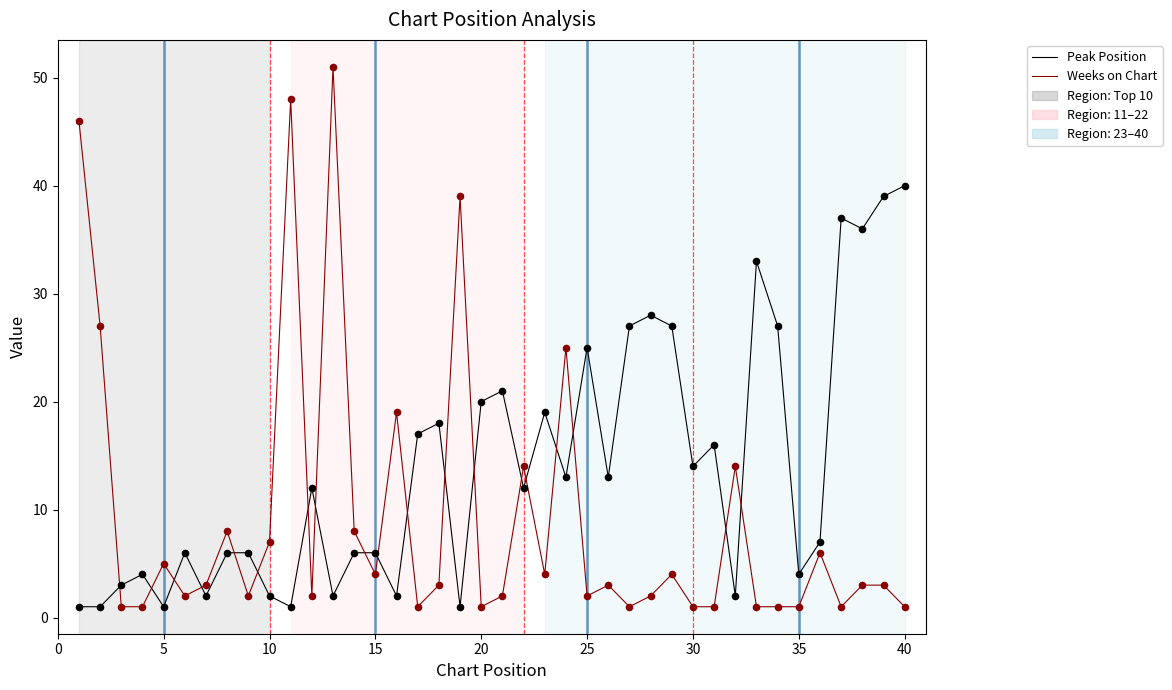

Which series has the largest total across all categories?

Peak Position